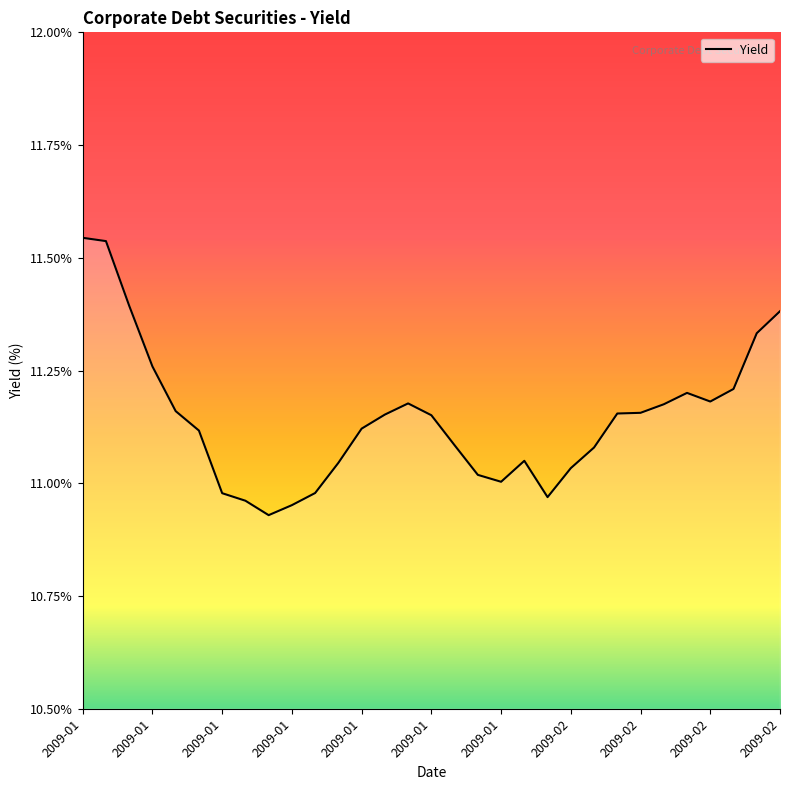

Where does the data first go above 11?

2009-01